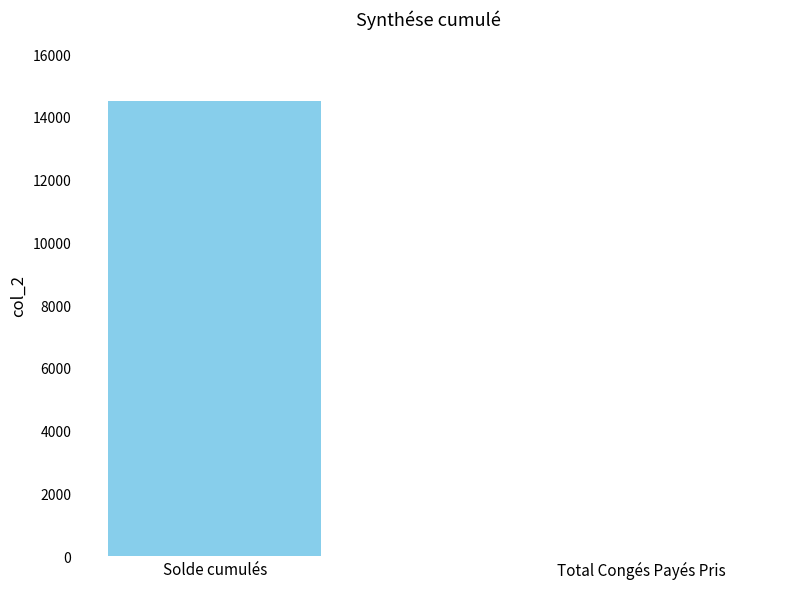

Are the bars horizontal?

No